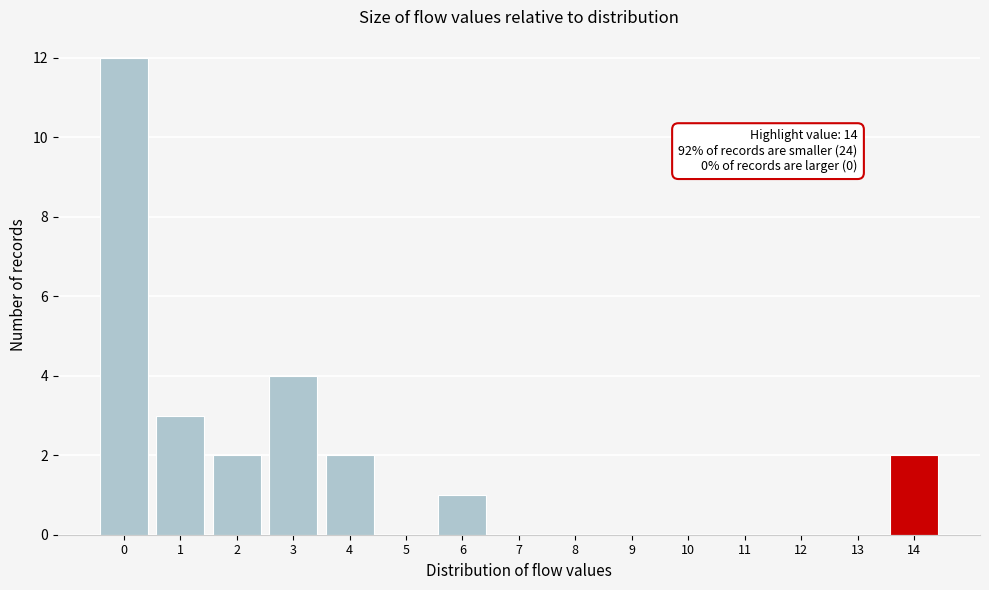

Reading left to right, extract all data points from this chart.

0=12	1=3	2=2	3=4	4=2	5=0	6=1	7=0	8=0	9=0	10=0	11=0	12=0	13=0	14=2